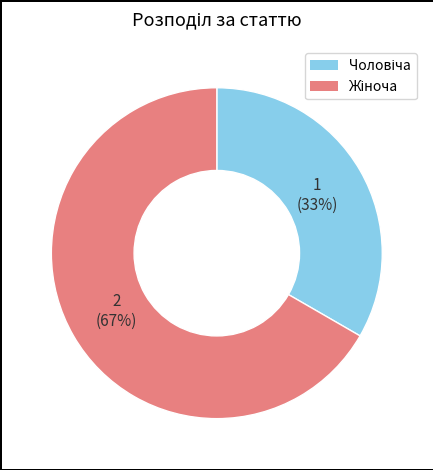

To the nearest percent, what is the average slice percentage?

50%